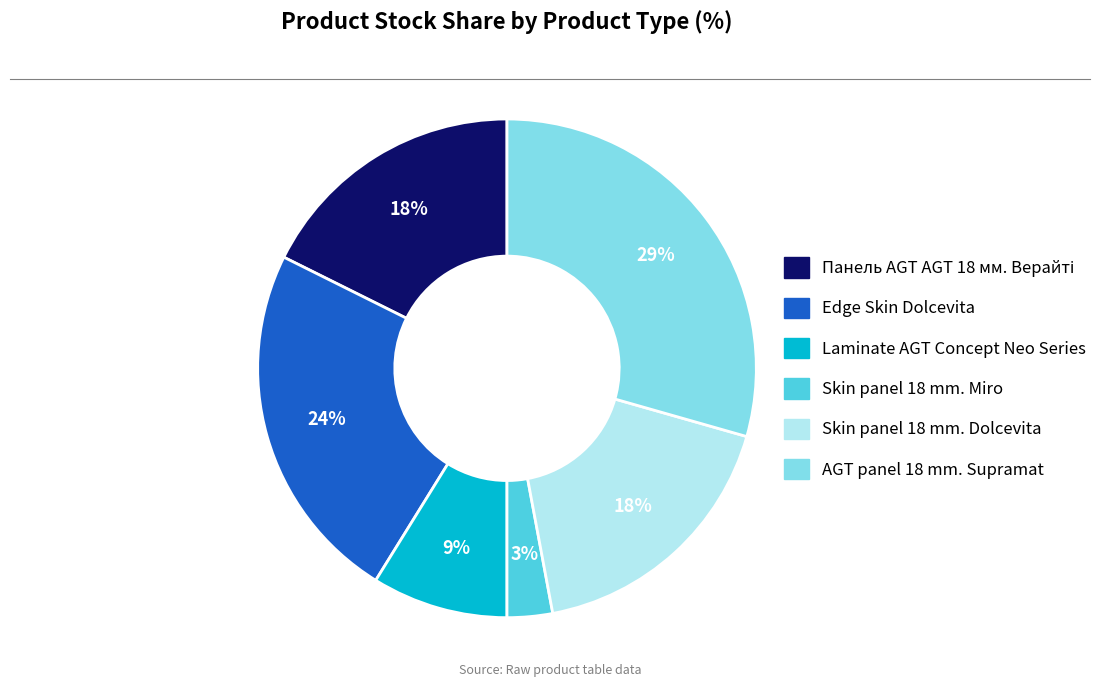

True or false: Skin panel 18 mm. Dolcevita accounts for 12% of the total.

False